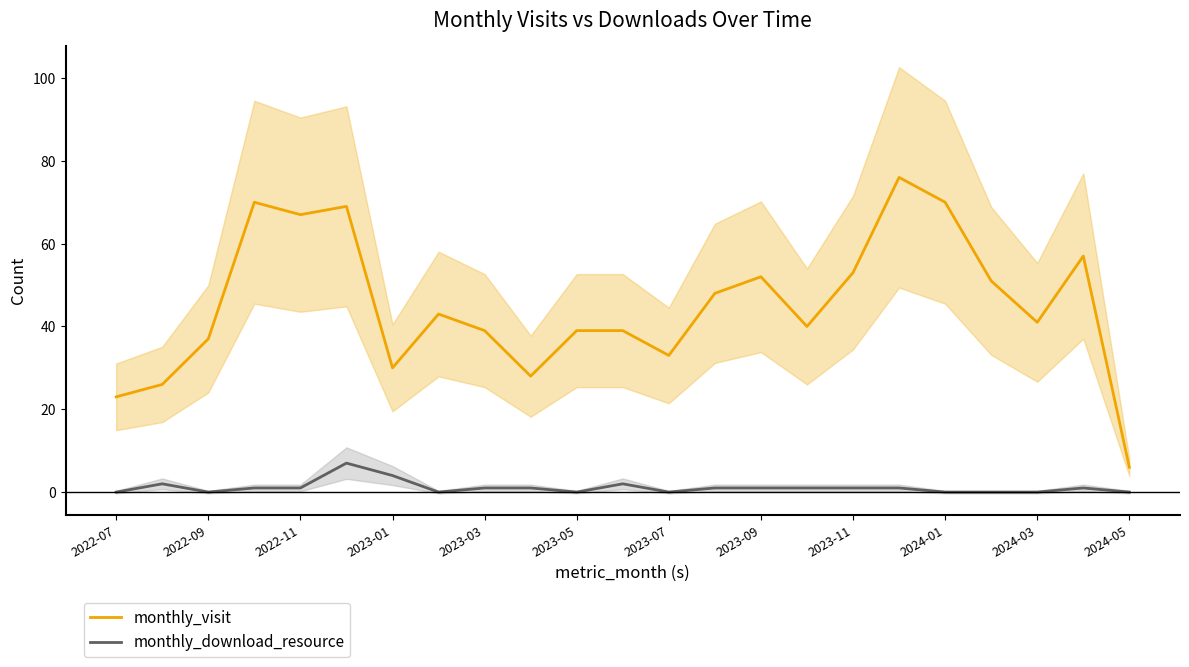

True or false: monthly_visit and monthly_download_resource cross at least once.

False